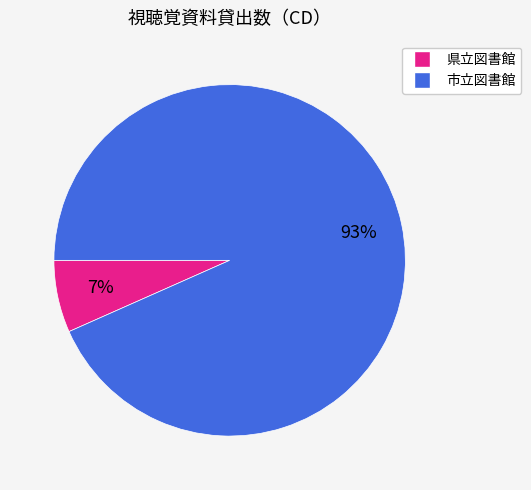

To the nearest percent, what is the combined percentage of 市立図書館 and 県立図書館?

100%